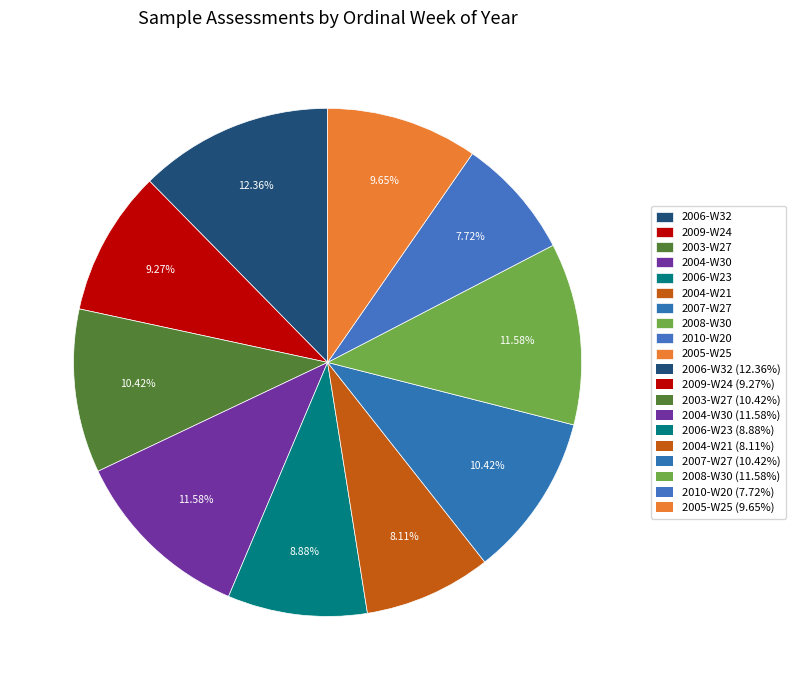

Count the number of slices in the pie.

10